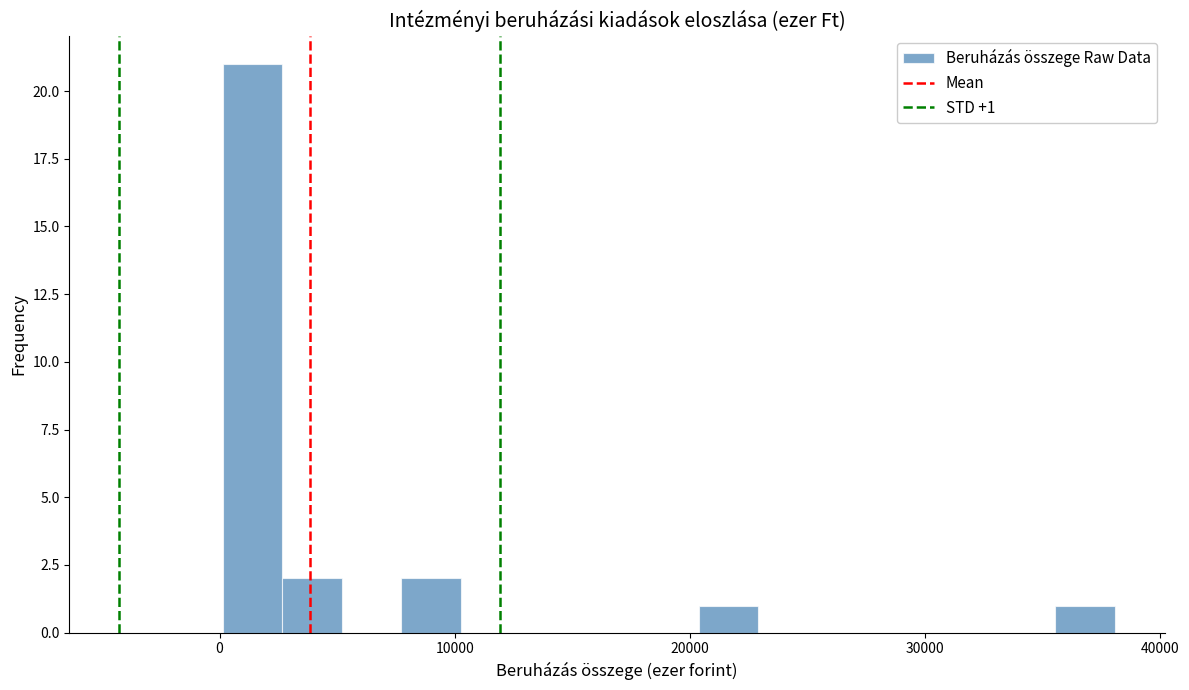

Around what value on the x-axis is the tallest bar? Give the approximate position of its centre, as read against the axis.

1000